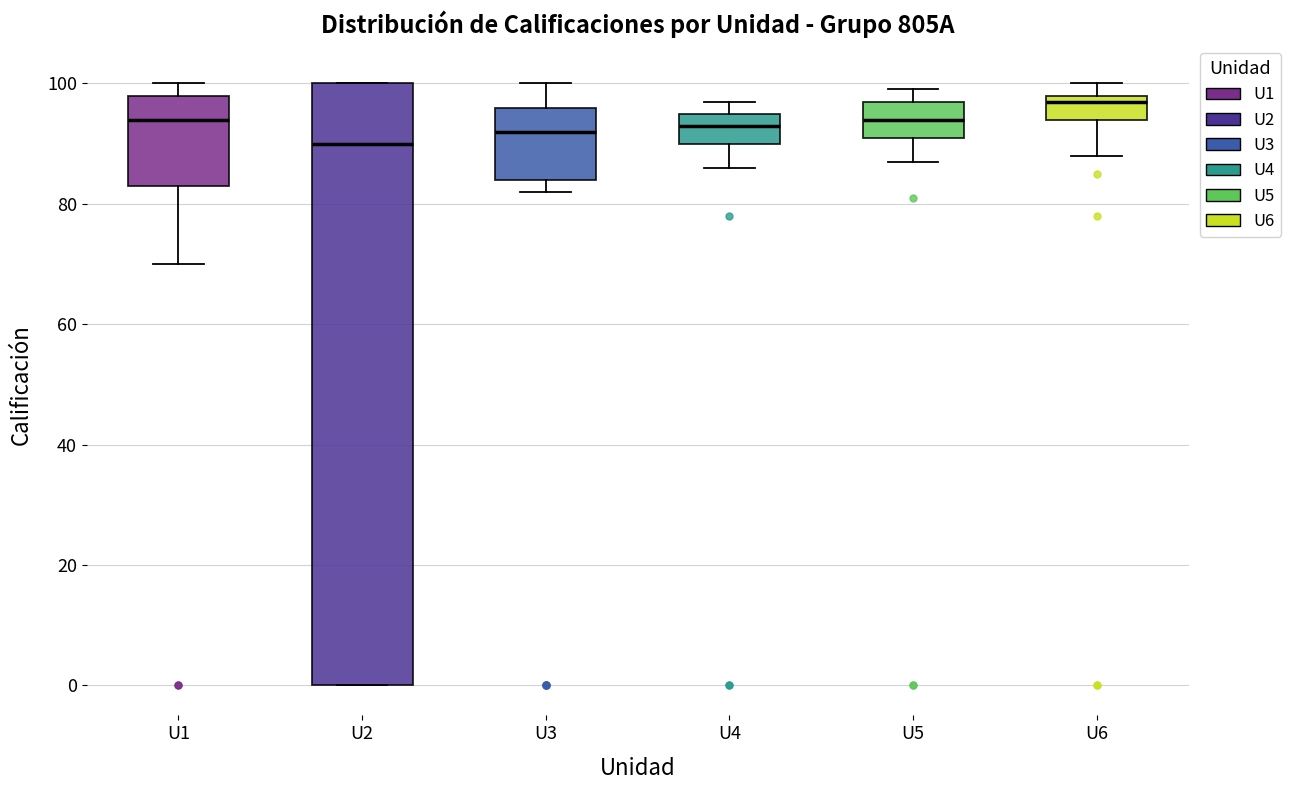

Reading left to right, transcribe this box plot: for each box, give where its median line is, the range the box spans, and where its two whiskers end, as read against the y-axis. The values are not printed on the chart, so give them approximately, as read against the axis.

U1: median 94, box 84 to 98, whiskers 70 to 100
U2: median 90, box 0 to 100, whiskers 0 to 100
U3: median 92, box 84 to 96, whiskers 82 to 100
U4: median 94, box 90 to 96, whiskers 86 to 98
U5: median 94, box 92 to 98, whiskers 88 to 100
U6: median 98 (just below the box's upper edge), box 94 to 98, whiskers 88 to 100